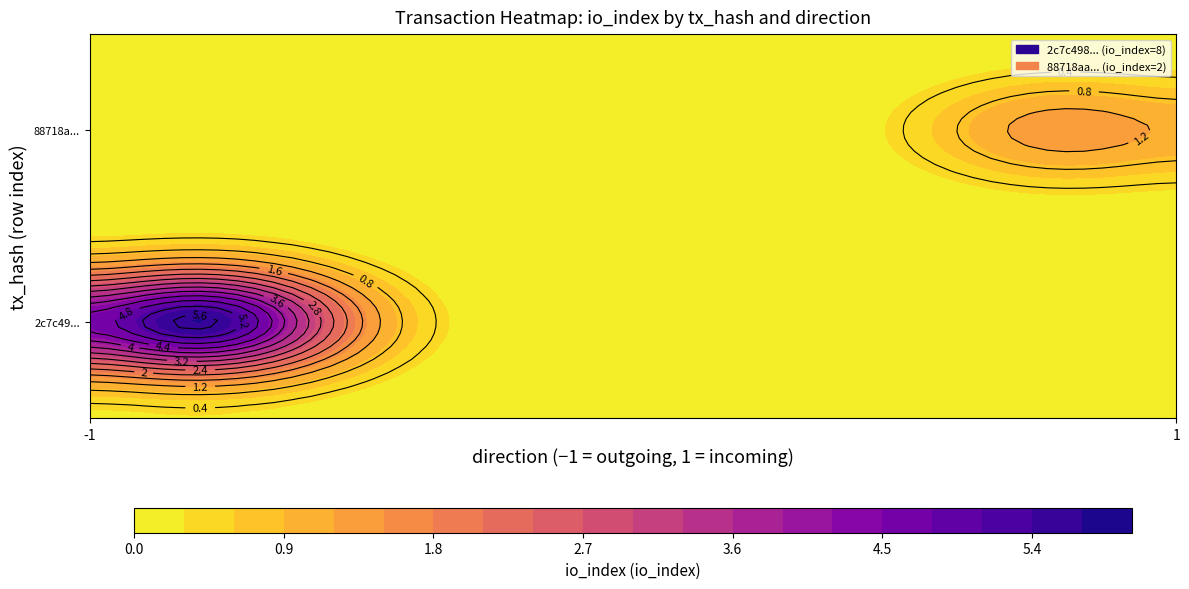

Count the 2c7c498444a8e908f05a06bbf9d80d733bd51bd values in the range -1 to 8.

2